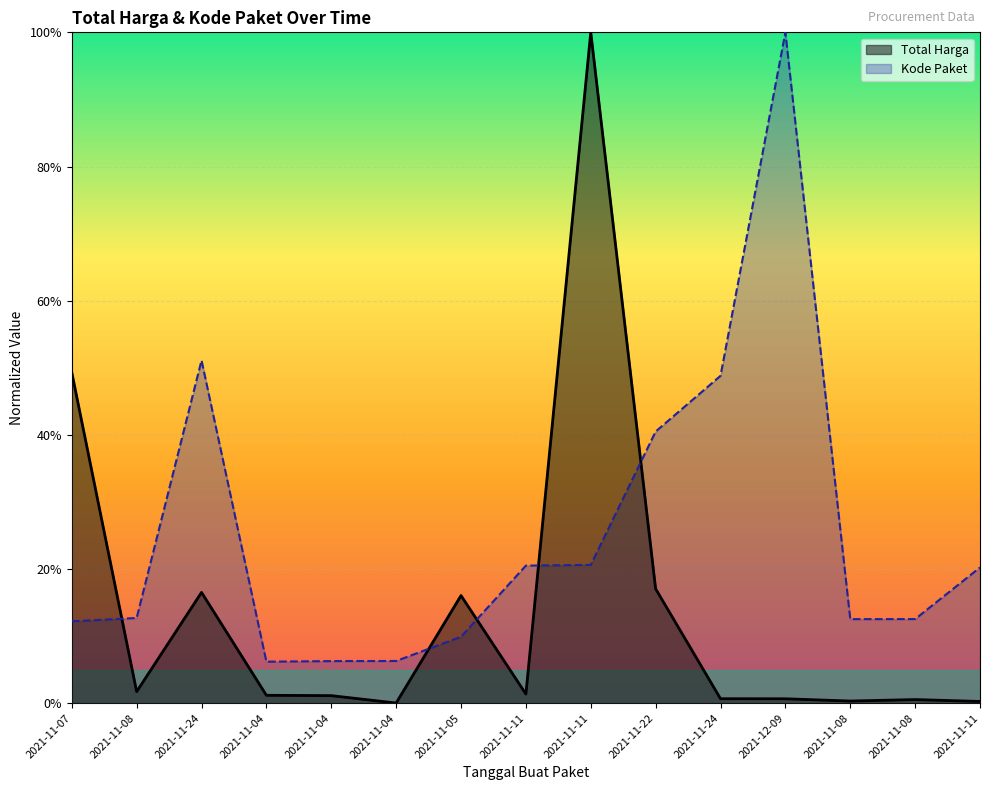

What is the label of the 12th point from the left?

2021-12-09